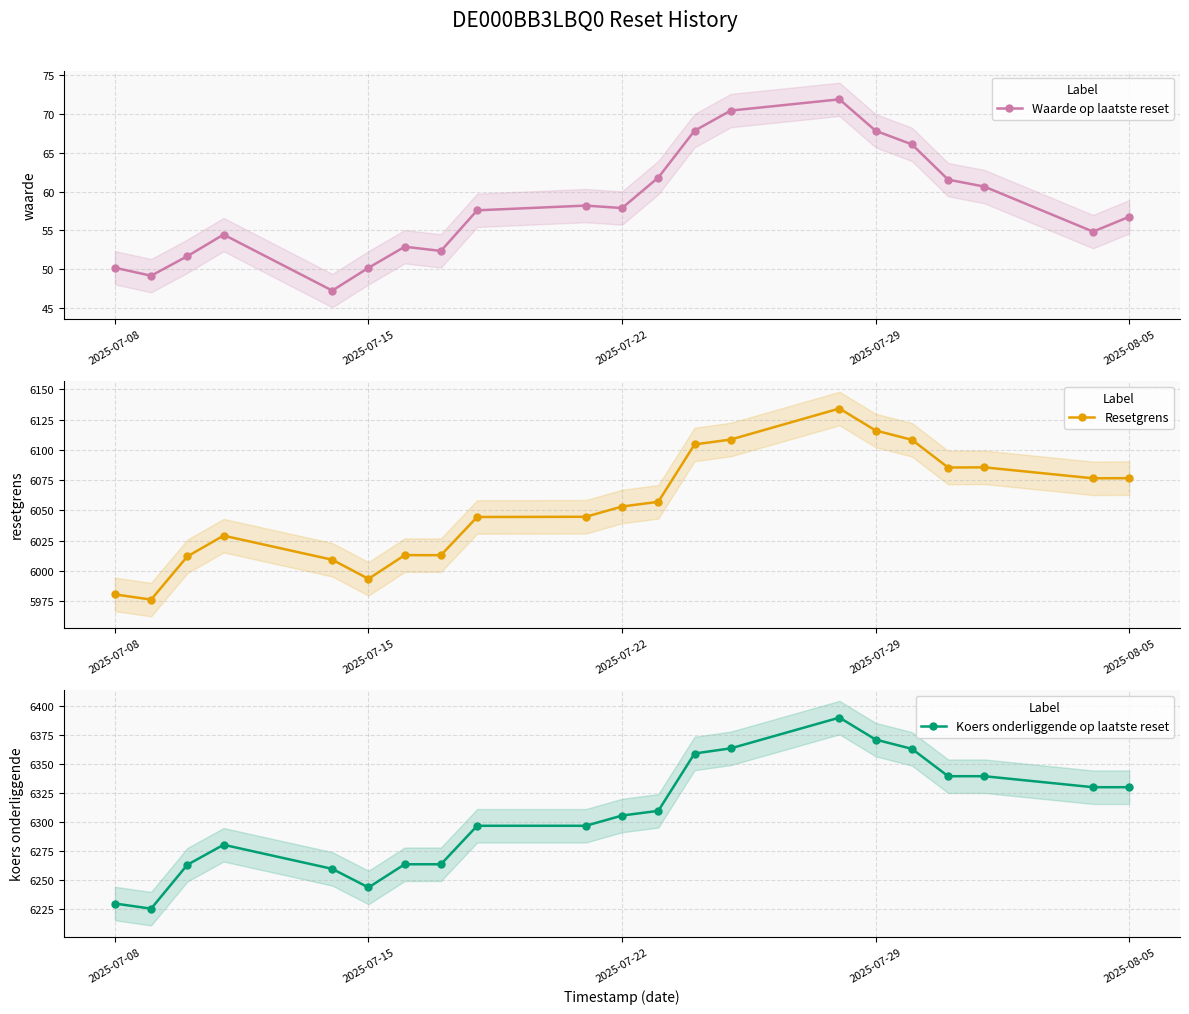

Where does the Koers onderliggende op laatste reset series first go above 6305?

2025-07-22